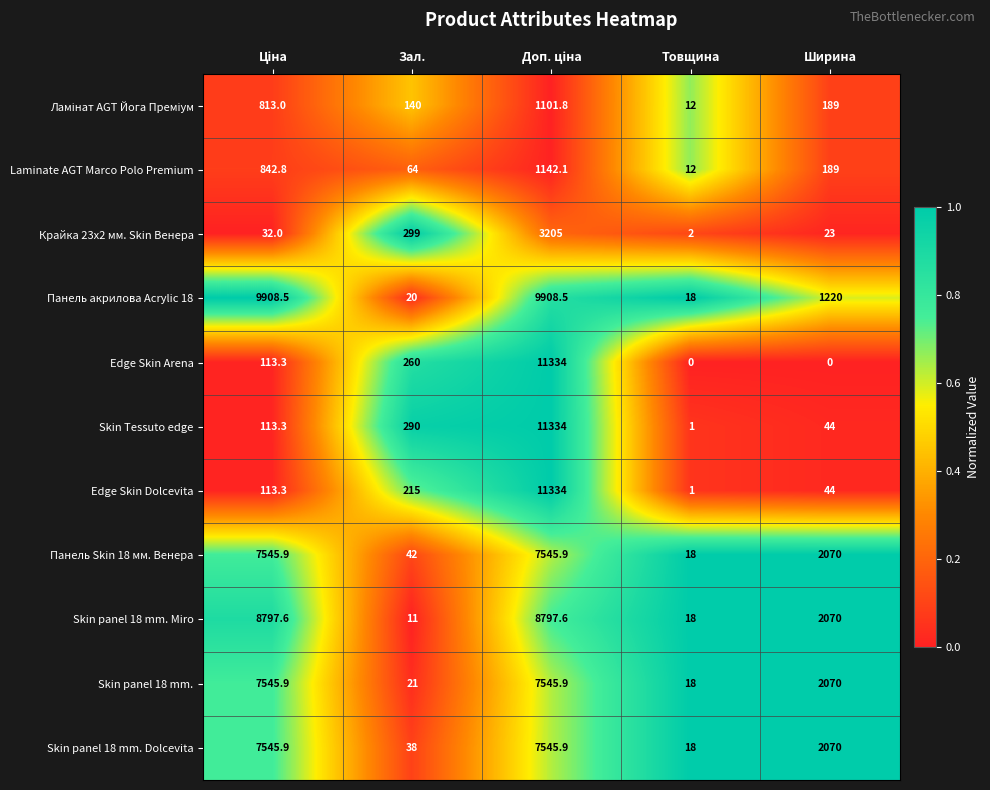

What is the sum of the Skin panel 18 mm. Dolcevita values at Товщина and Ширина?

2088.0